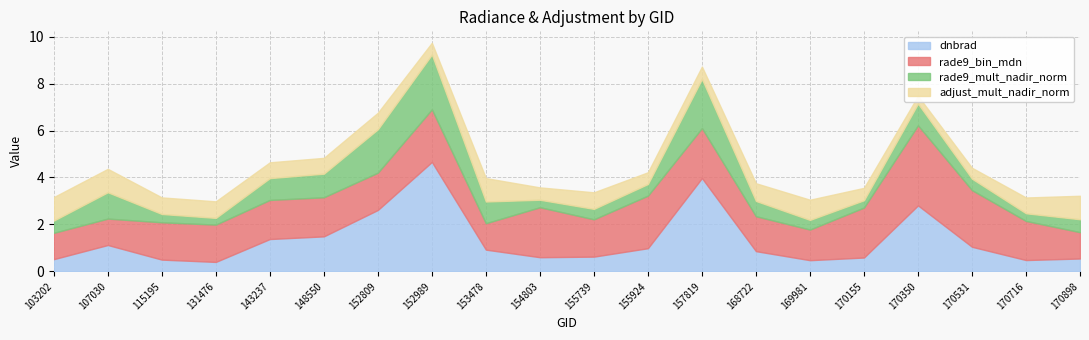

Is it true that rade9_mult_nadir_norm equals 1.5 at 107030?

False